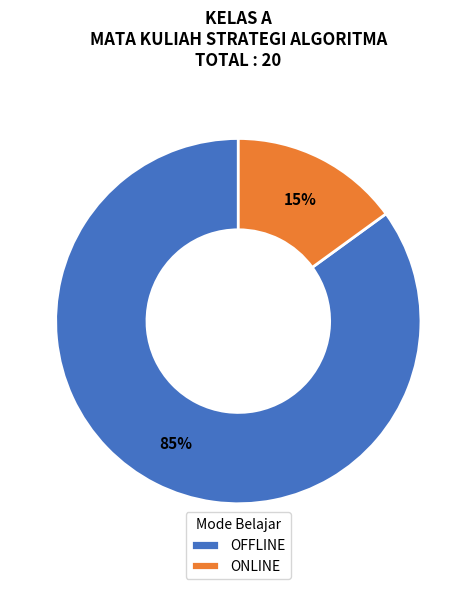

Which category has the smallest portion of the pie?

ONLINE